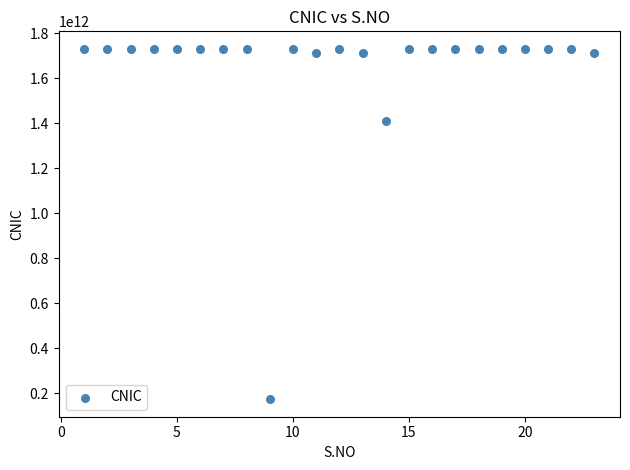

What is the range of X values (max minus min)?

22